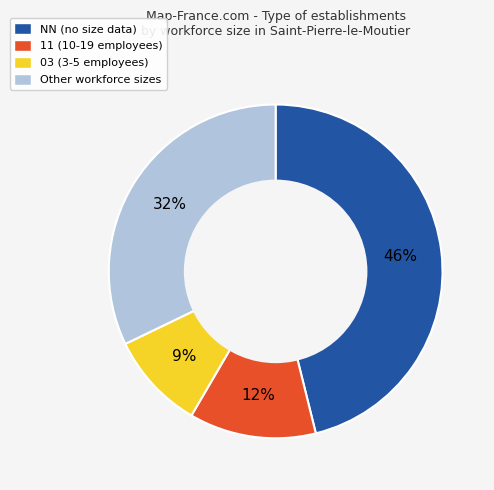

To the nearest percent, what is the difference between the largest and smallest slice percentages?

37%